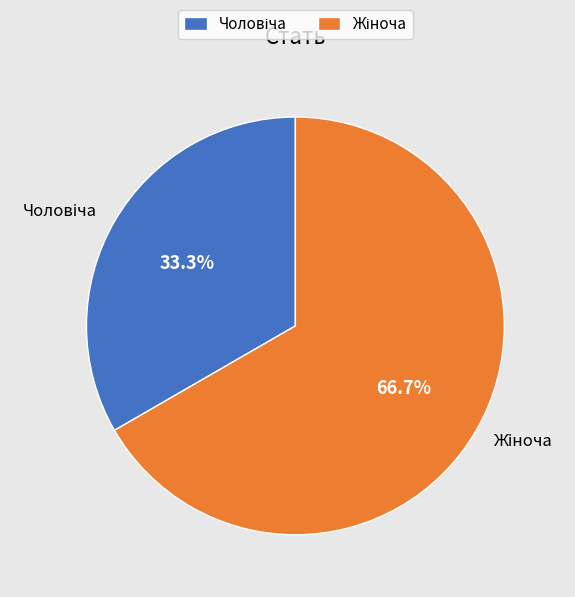

Count the number of slices in the pie.

2